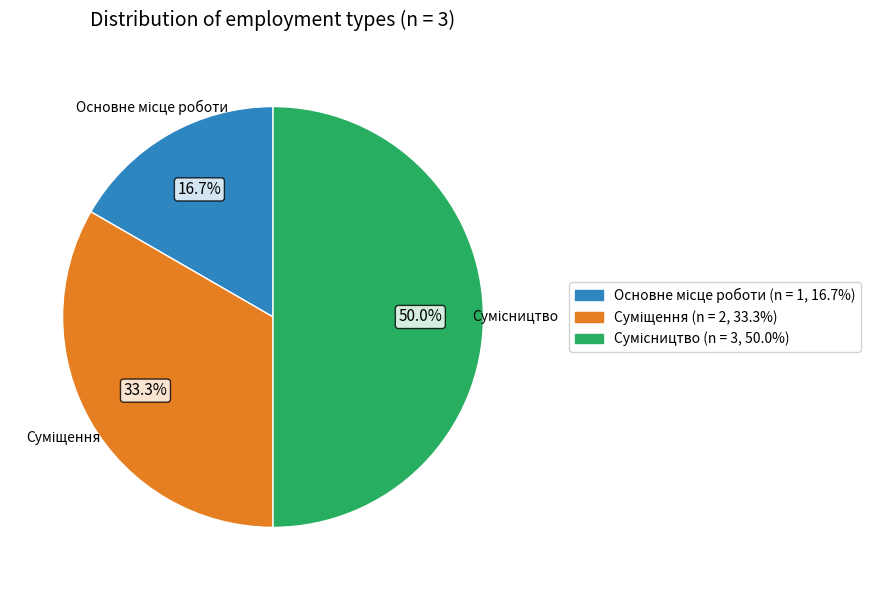

To the nearest percent, what is the difference between the Суміщення and Основне місце роботи slice percentages?

17%